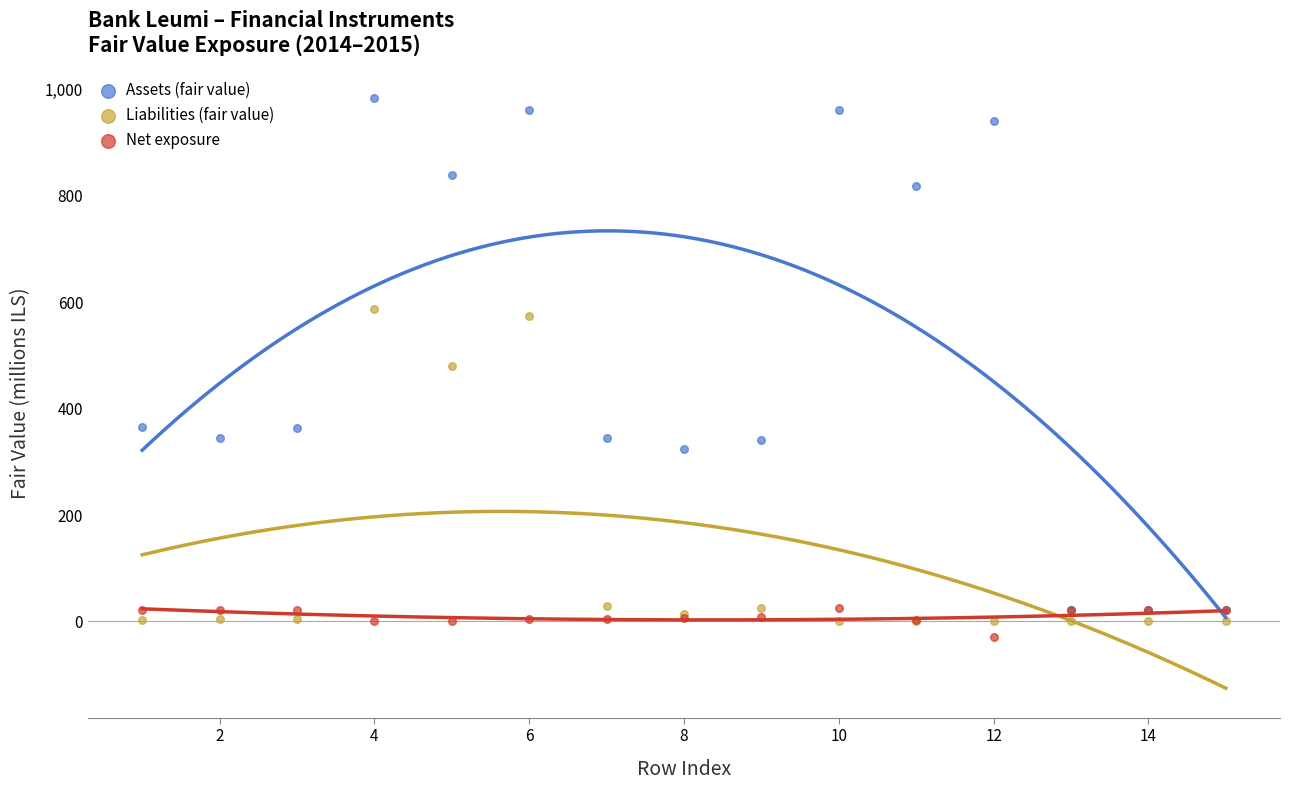

In the Liabilities (fair value) series, what Y value is closest to 293?

481.0